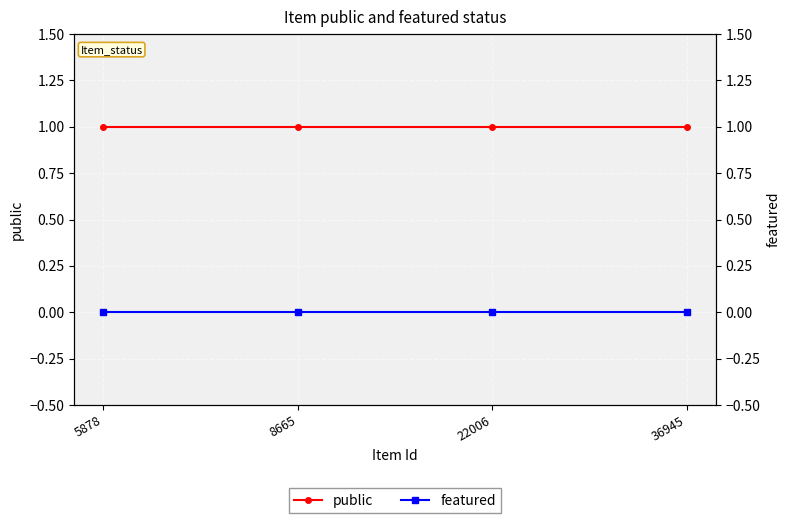

Reading right to left, transcribe all the data shown in this chart.

public: 36945=1	22006=1	8665=1	5878=1
featured: 36945=0	22006=0	8665=0	5878=0